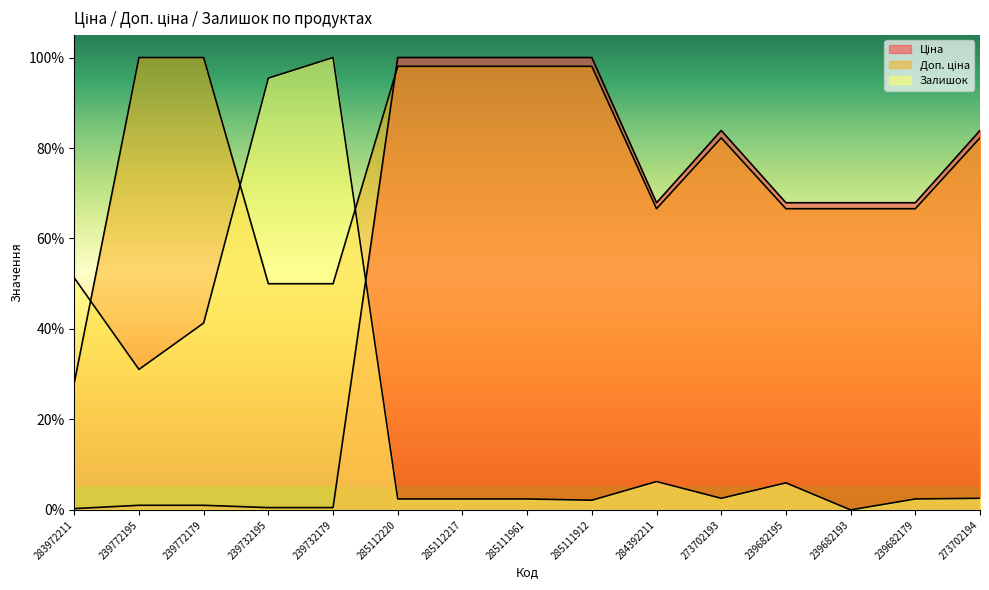

How many intersections are there between Залишок and Доп. ціна?

3